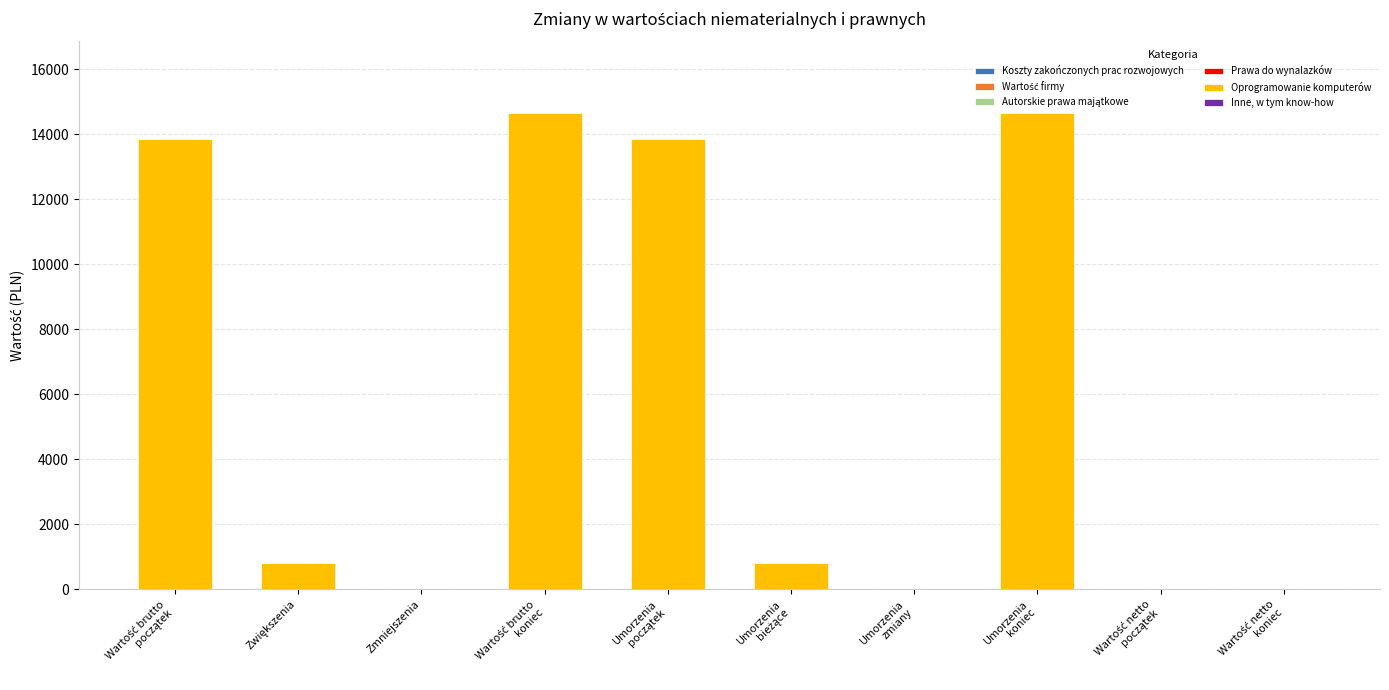

What is the greatest value displayed?

14652.5